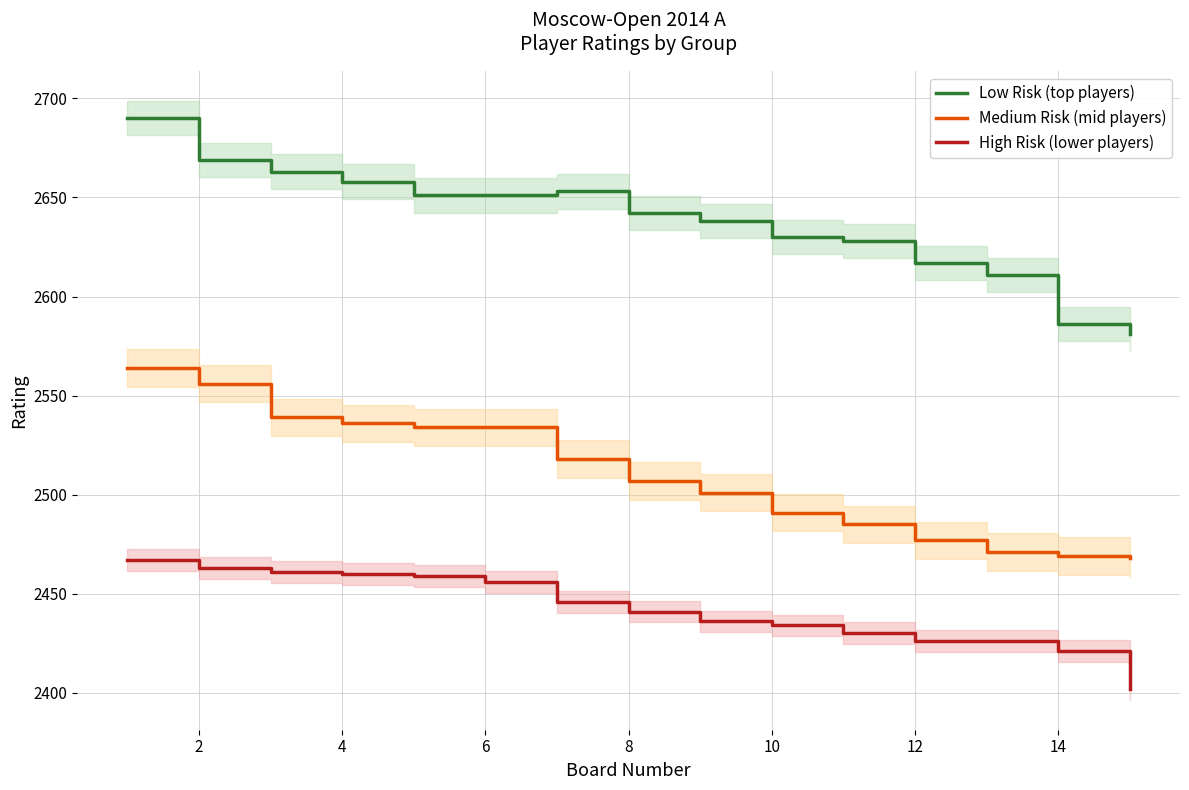

How many values in the High Risk (lower players) series are below 2441?

7